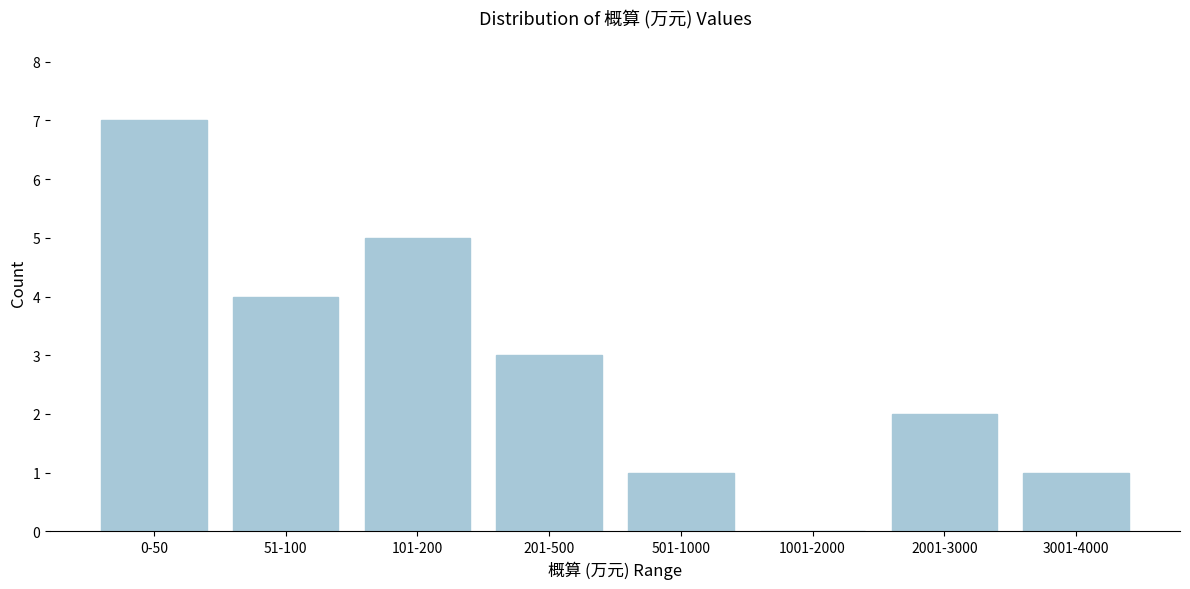

Reading left to right, what are all the values shown in this chart?

0-50=7	51-100=4	101-200=5	201-500=3	501-1000=1	1001-2000=0	2001-3000=2	3001-4000=1